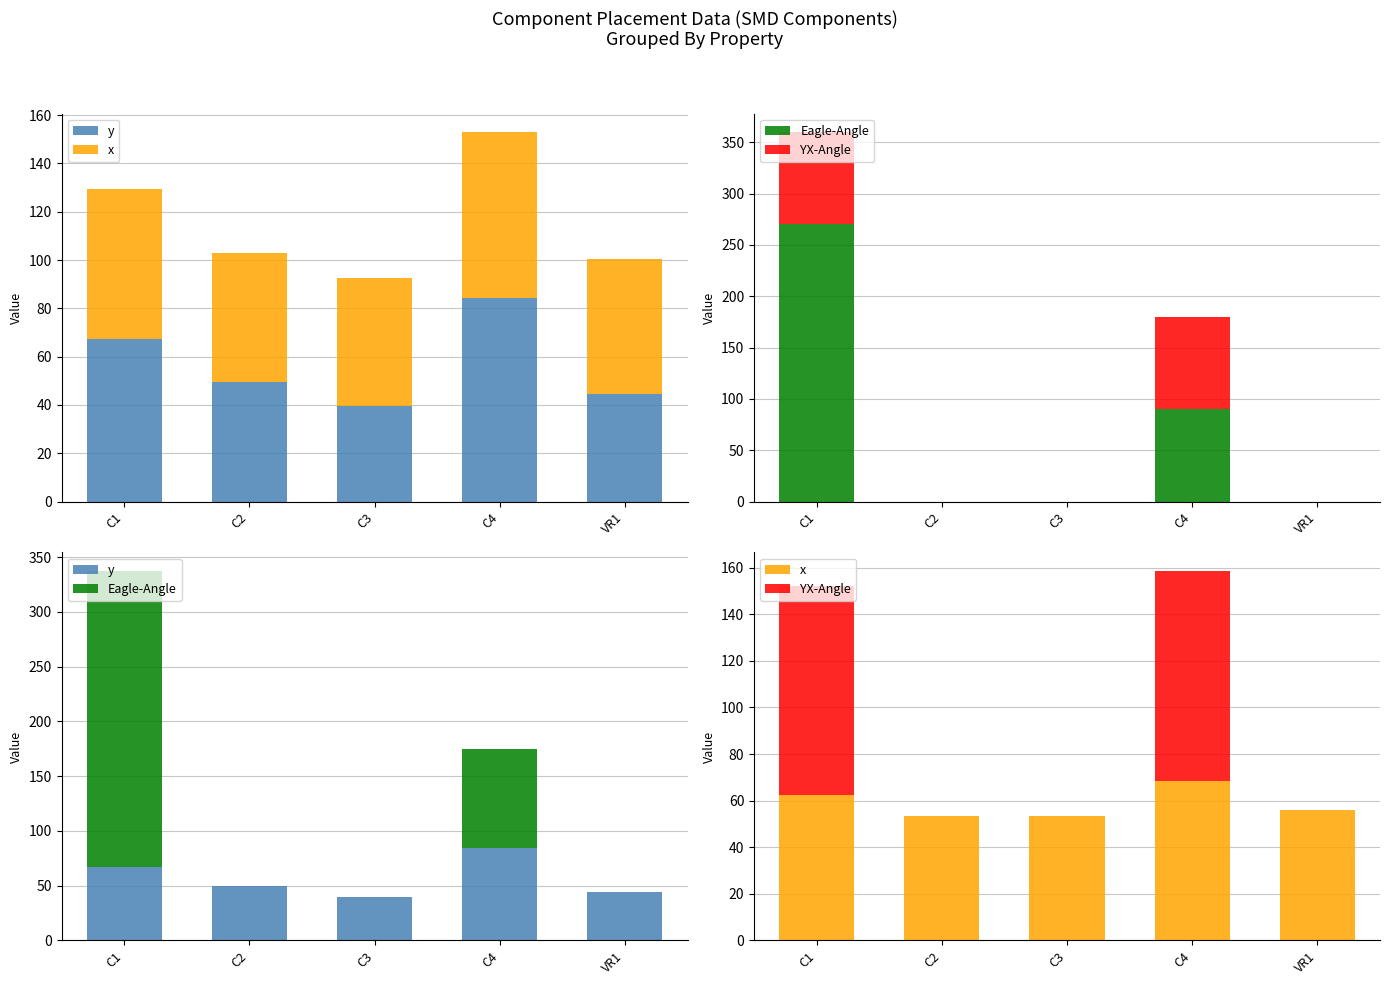

Is the value of Eagle-Angle at C2 greater than the value of x at C2?

No